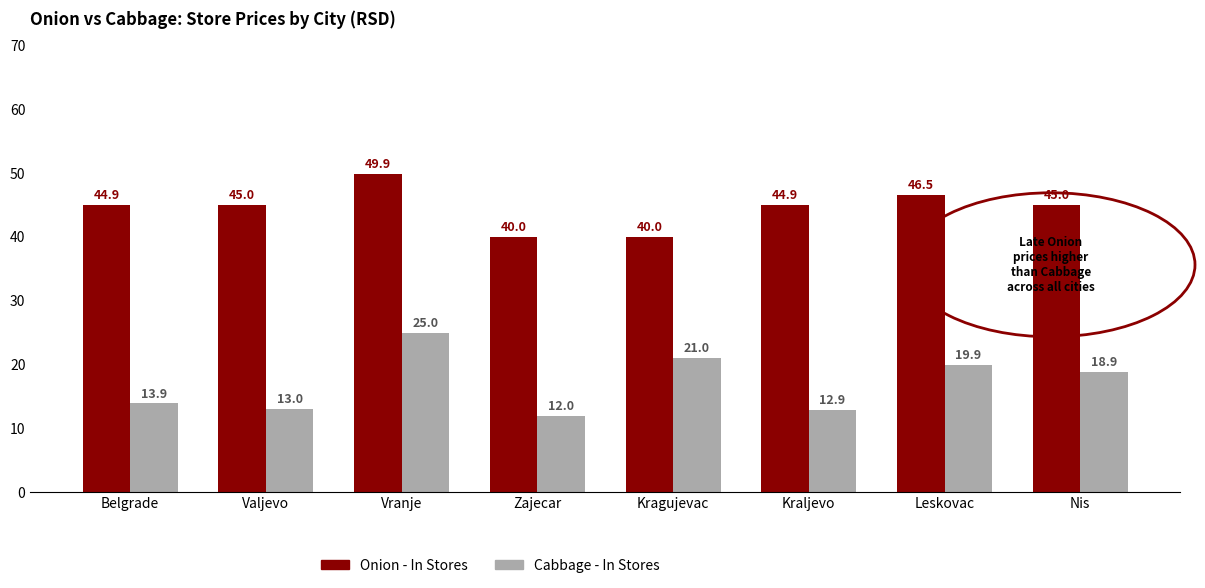

How many series are shown in this chart?

2